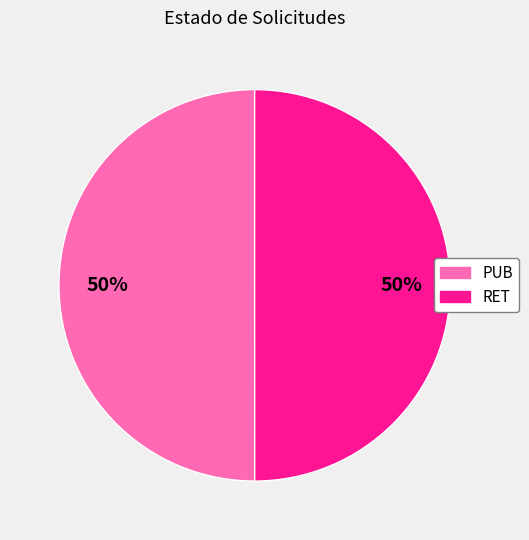

True or false: PUB accounts for 50% of the total.

True